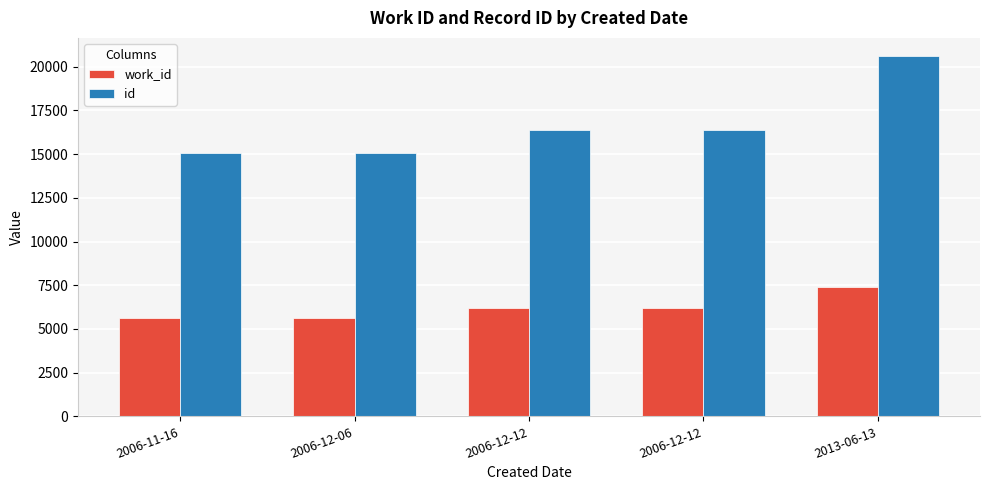

Rank the series by their average value, from lowest to highest.

work_id, id